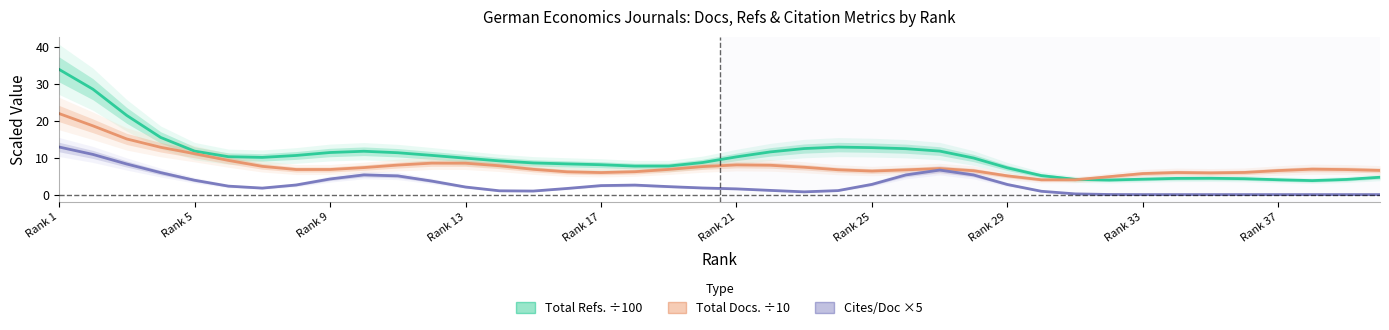

Reading left to right, list all the values displayed in this chart.

Total Refs. (scaled ÷100): 34.0	28.6	21.5	15.5	11.8	10.3	10.1	10.6	11.4	11.8	11.4	10.6	9.9	9.1	8.6	8.3	8.1	7.7	7.7	8.7	10.2	11.6	12.5	12.9	12.7	12.5	11.8	9.9	7.3	5.1	4.1	4.0	4.2	4.4	4.4	4.3	4.0	3.8	4.1	4.7
Total Docs. 3yr (scaled ÷10): 22.0	18.7	15.1	12.8	11.1	9.3	7.7	6.8	6.8	7.3	8.0	8.5	8.5	7.8	6.9	6.2	6.0	6.2	6.8	7.6	8.1	8.0	7.4	6.7	6.4	6.7	7.1	6.5	5.1	4.0	4.0	4.9	5.7	6.0	5.9	6.0	6.5	6.9	6.8	6.6
Cites/Doc 2yr (×5): 12.9	10.9	8.3	6.0	3.9	2.3	1.8	2.6	4.2	5.3	5.1	3.7	2.1	1.0	1.0	1.7	2.4	2.6	2.2	1.8	1.6	1.1	0.7	1.1	2.8	5.3	6.6	5.3	2.7	0.9	0.2	0.0	0.0	0.0	0.0	0.0	0.0	0.0	0.0	0.0